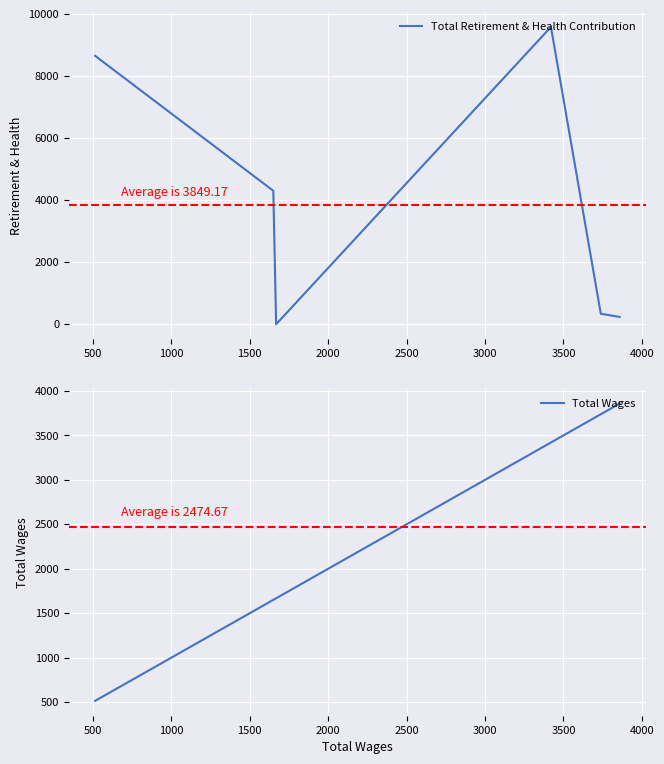

True or false: Total Wages has more than 2 interior local peaks.

False